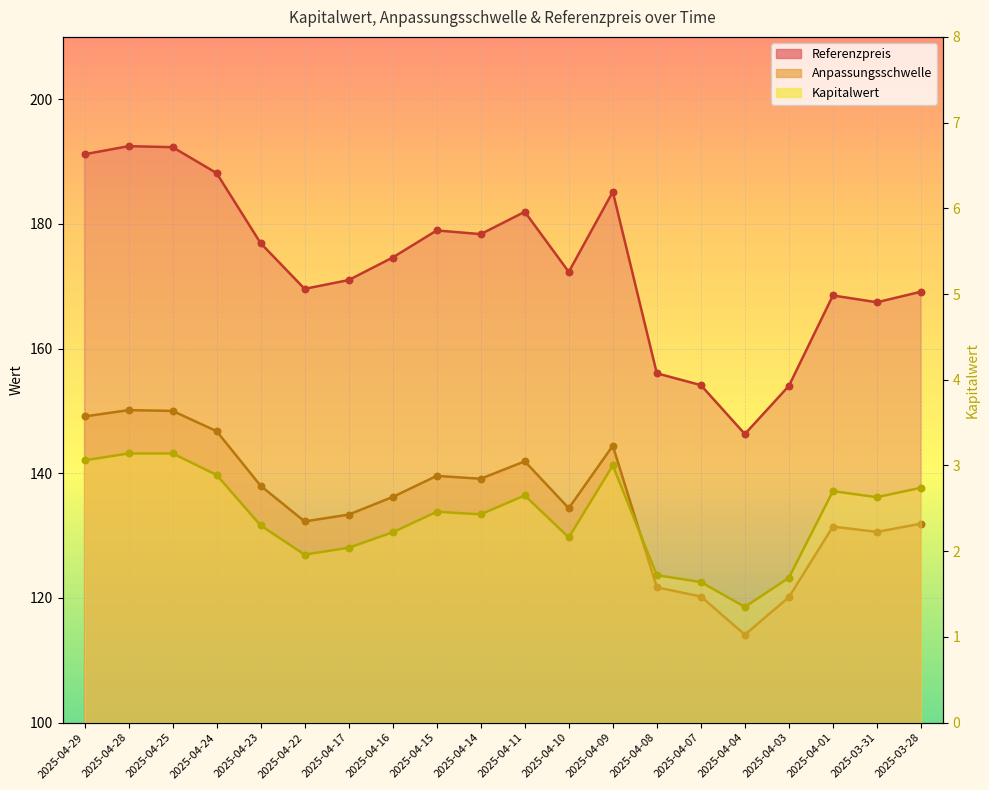

At which category is the sum across all series the highest?

2025-04-28